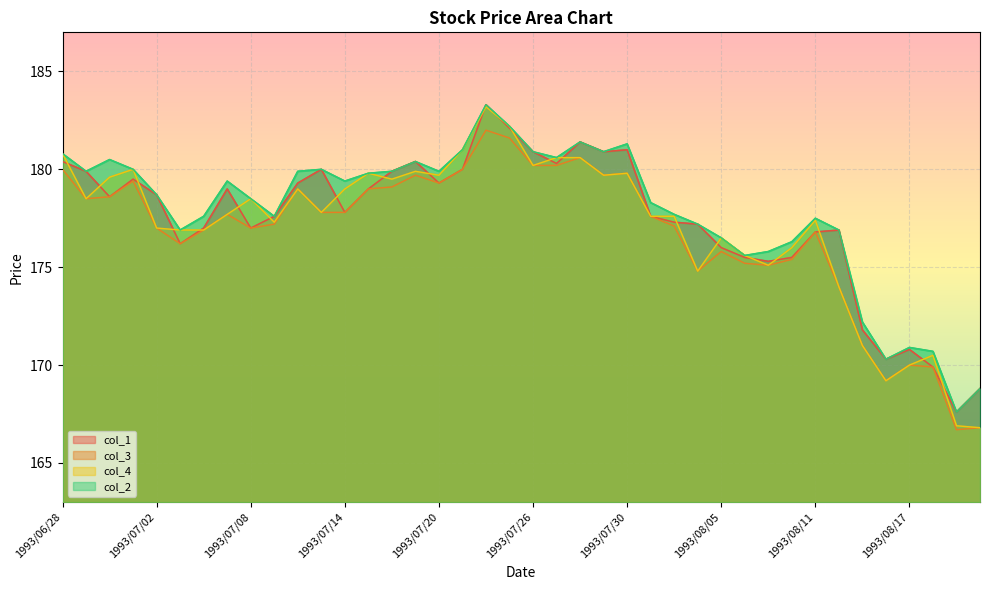

The col_3 series shows 175.4 at 1993/08/10. True or false?

True